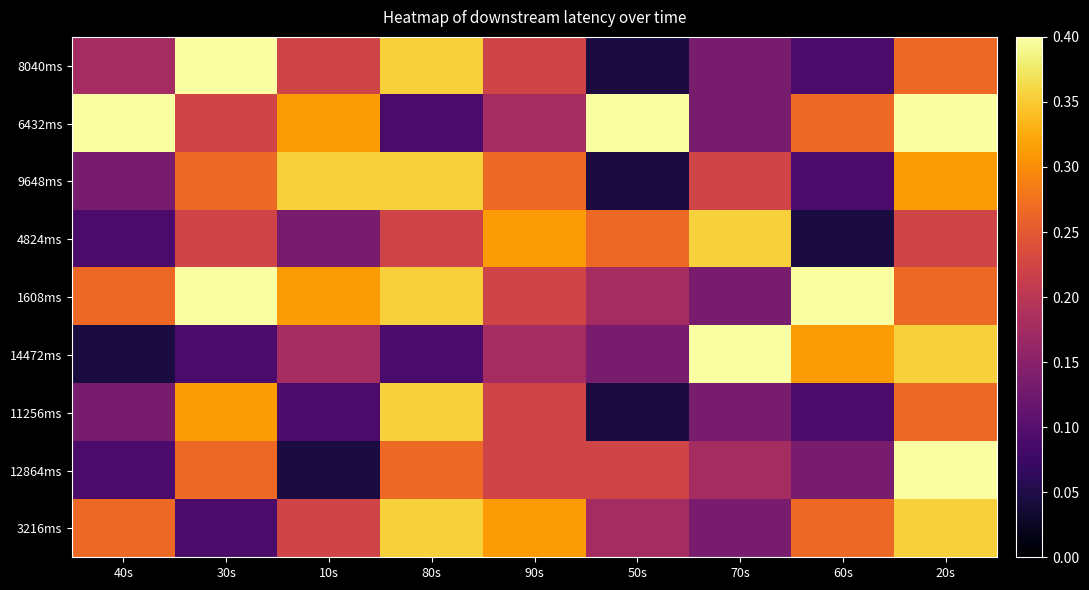

Which label corresponds to the smallest value in the chart?

50s